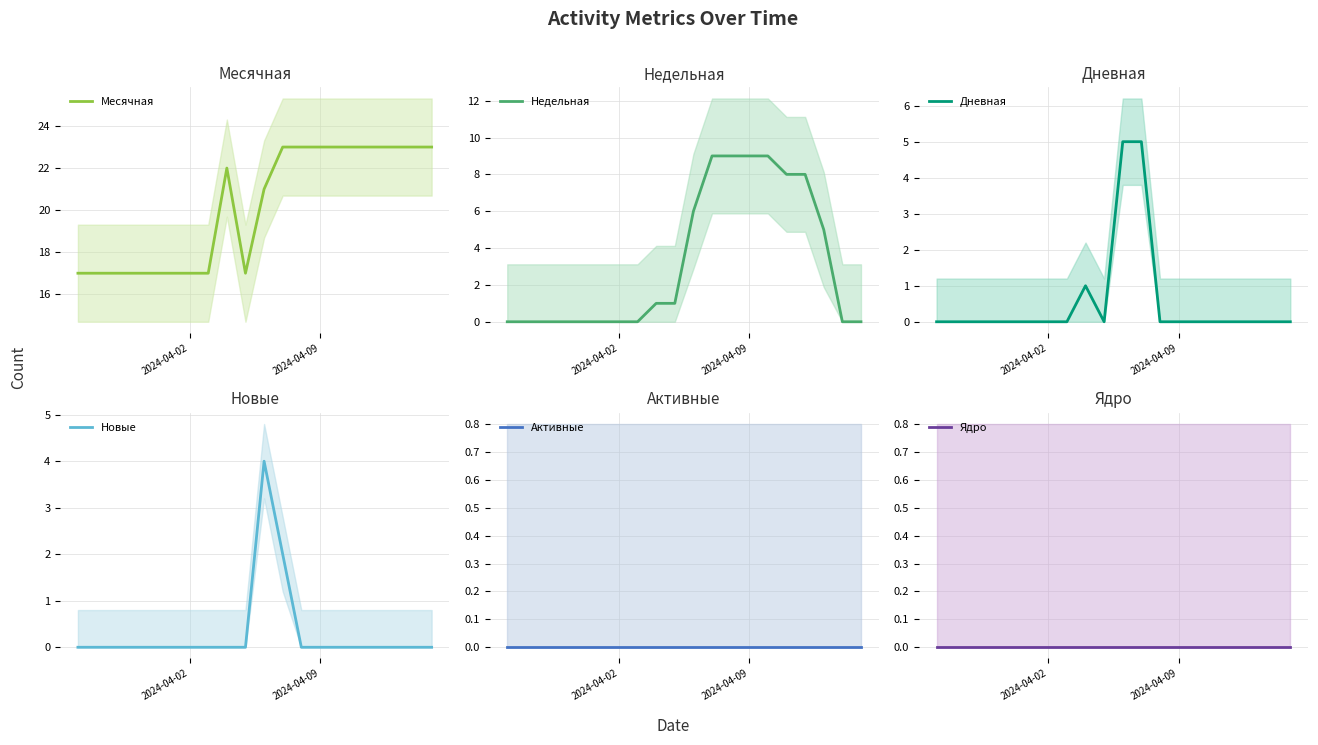

What are all the series names shown in the legend?

Месячная, Недельная, Дневная, Новые, Активные, Ядро